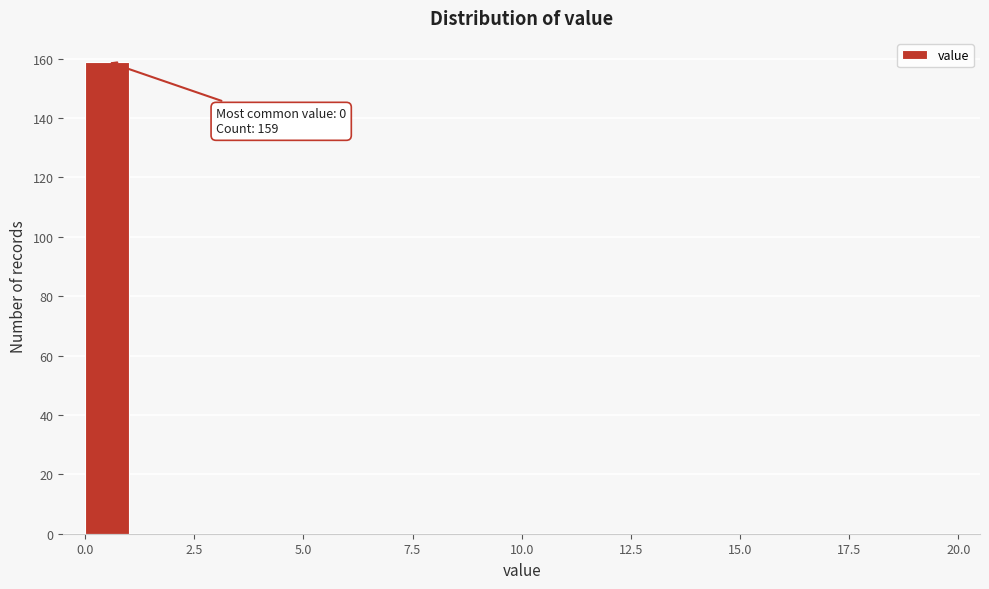

Read against the x-axis, roughly where is the centre of the tallest bar?

0.5